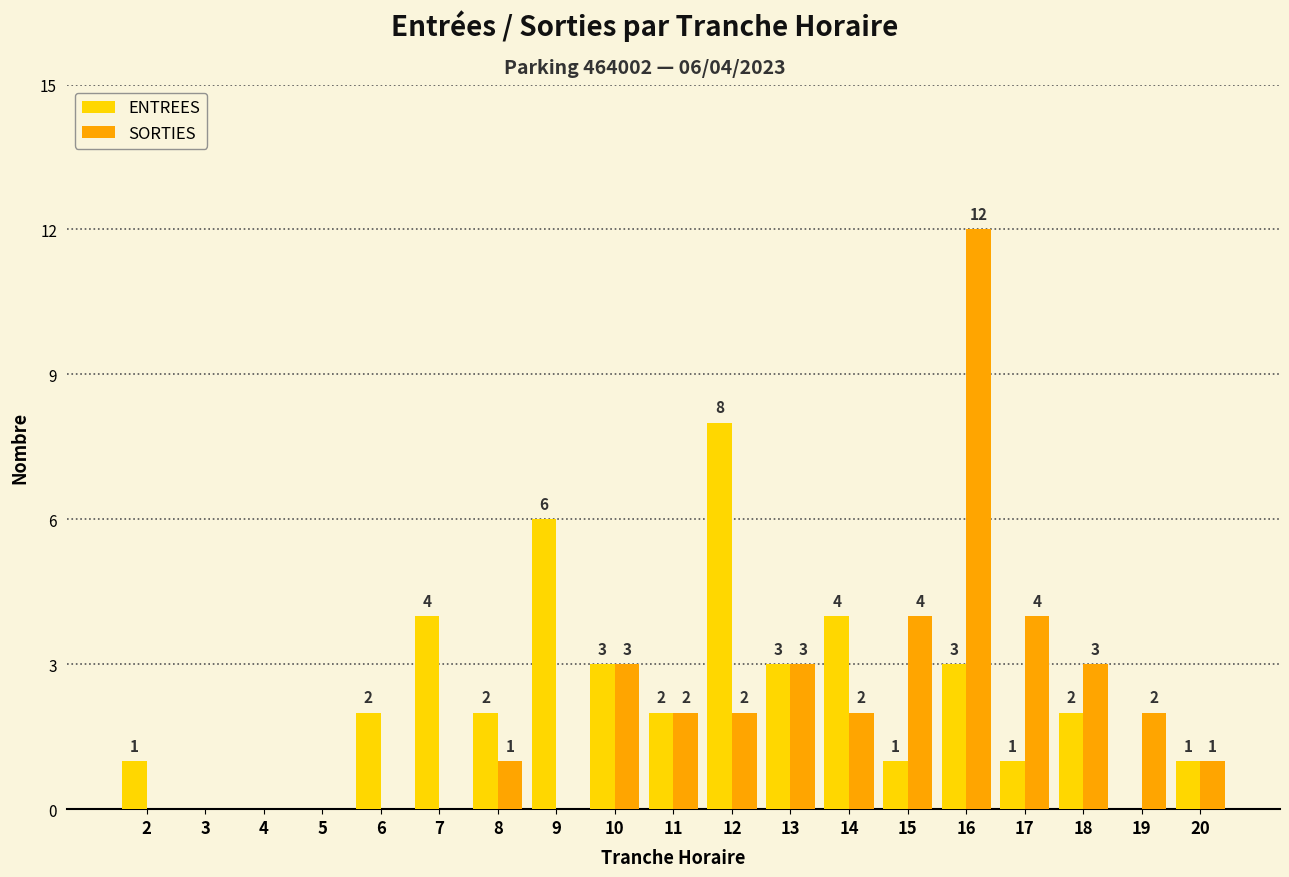

How many series are shown in this chart?

2